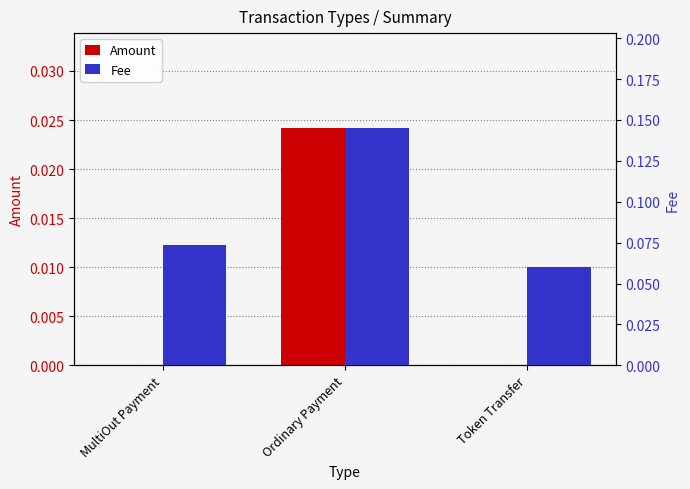

What are all the series names shown in the legend?

Amount, Fee